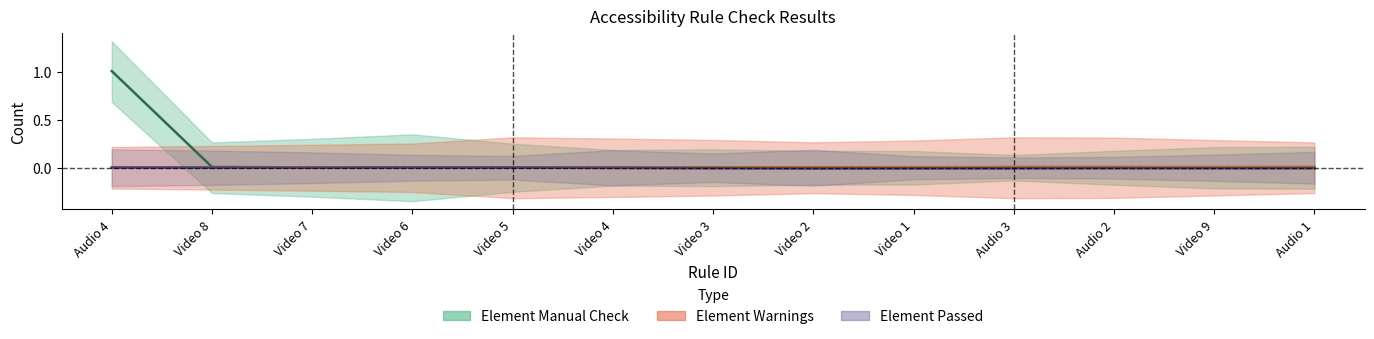

Between Audio 4 and Audio 3, which series saw the biggest shift?

Element Manual Check